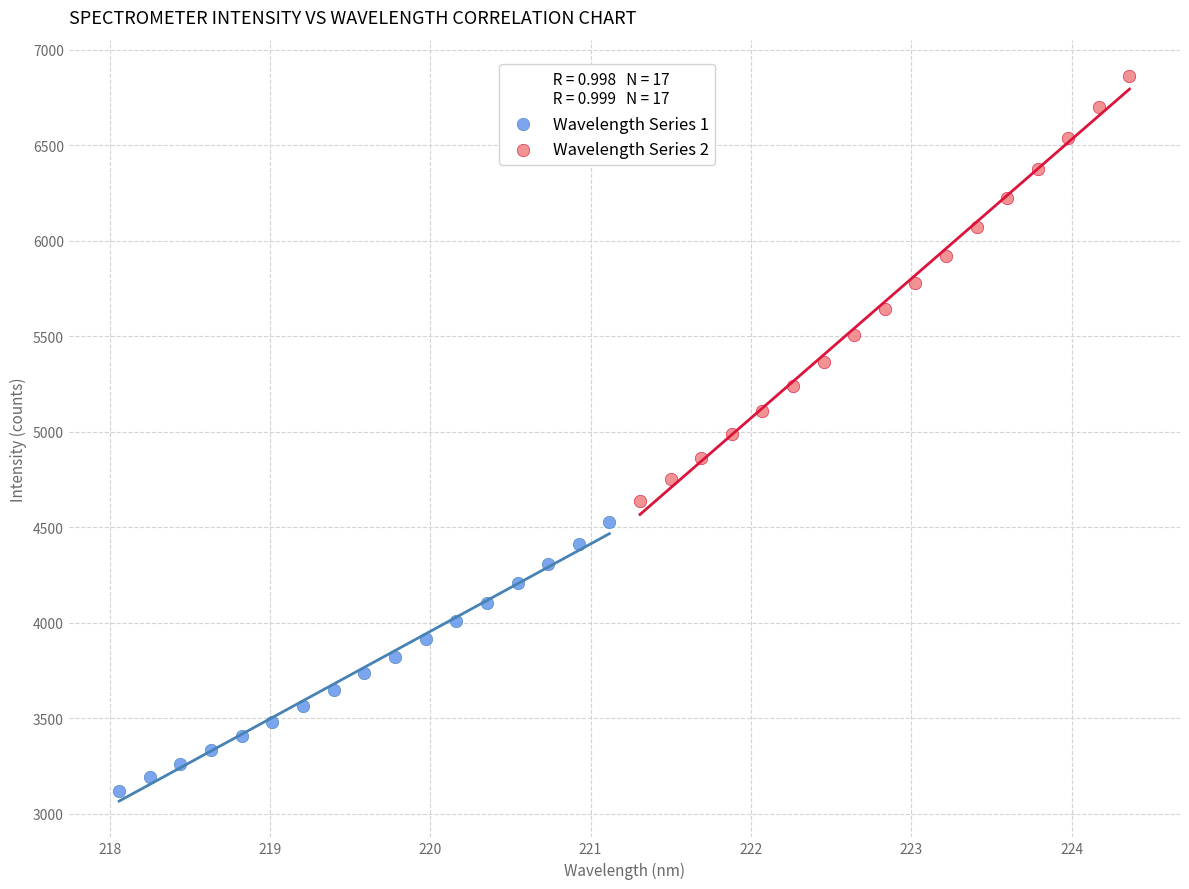

Which series has the widest spread of Y values?

Wavelength Series 2